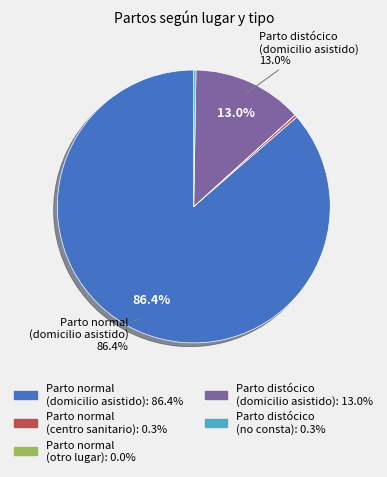

What percentage is NOT represented by Parto distócico (domicilio asistido)?

87.0%